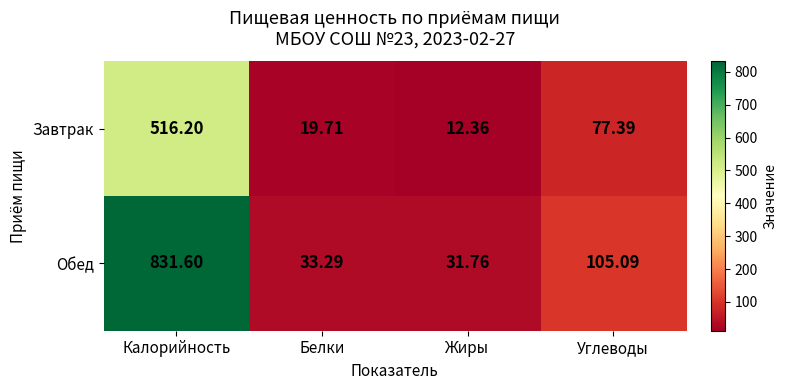

Count the number of categories in the chart.

4